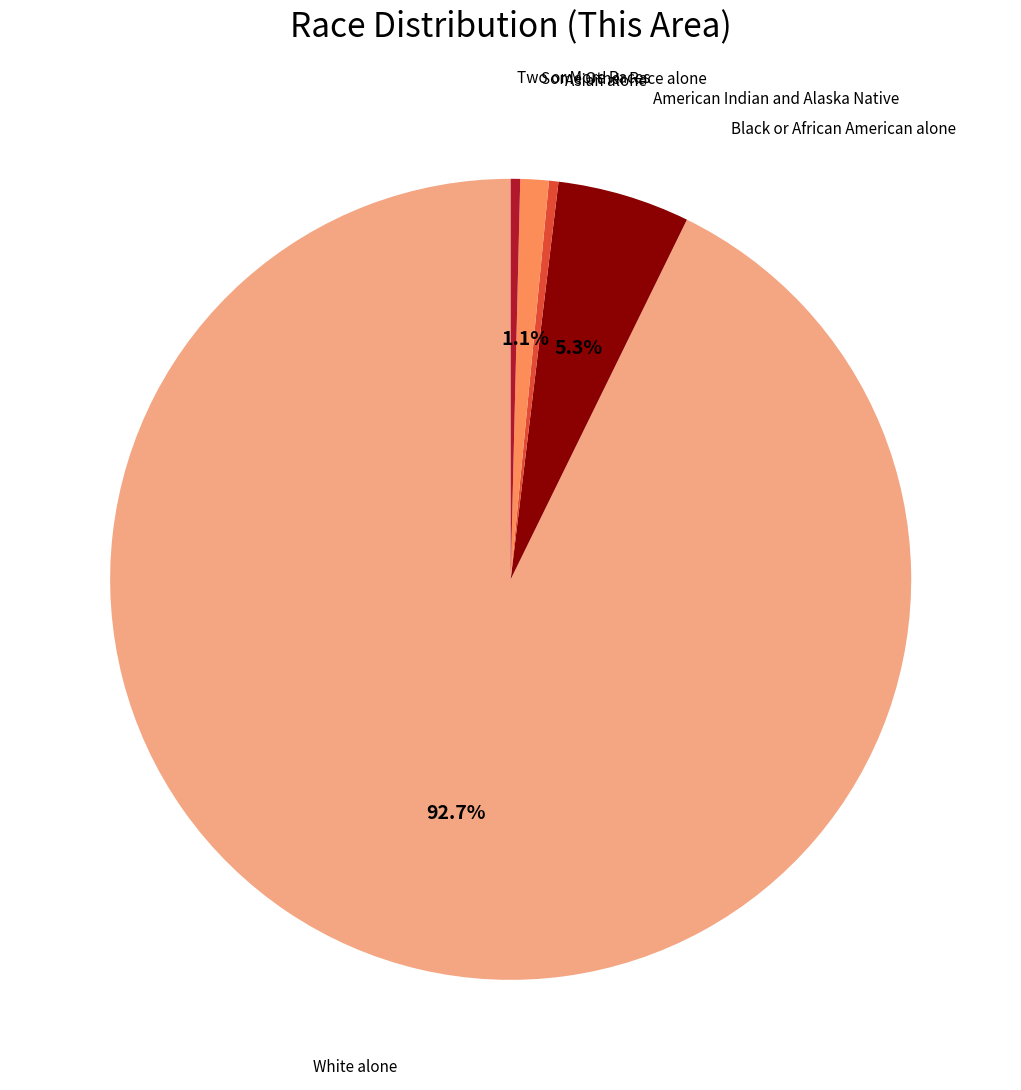

The White alone slice represents 93% of the pie. True or false?

True